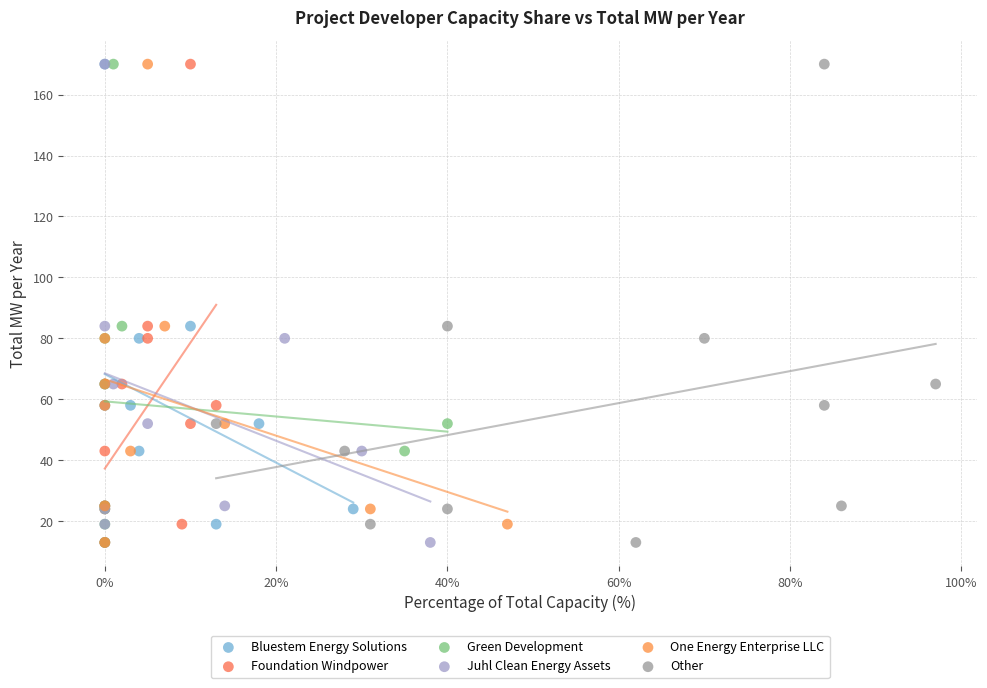

What are all the series names shown in the legend?

Bluestem Energy Solutions, Foundation Windpower, Green Development, Juhl Clean Energy Assets, One Energy Enterprise LLC, Other